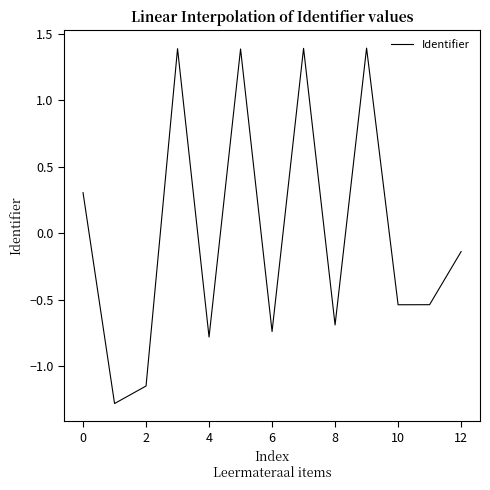

What is the greatest value displayed?

1.4